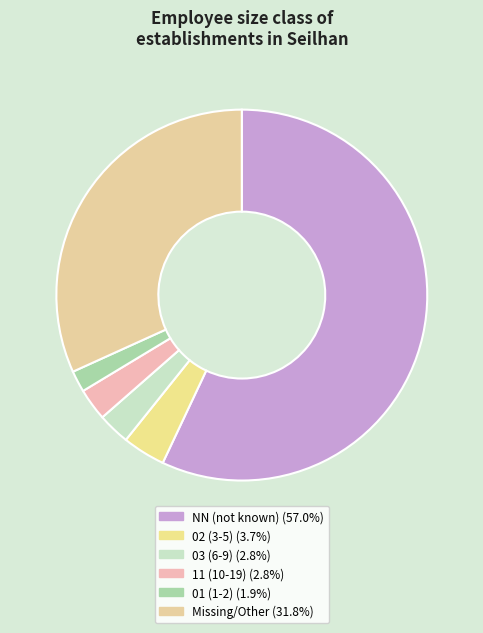

Count the number of slices in the pie.

6